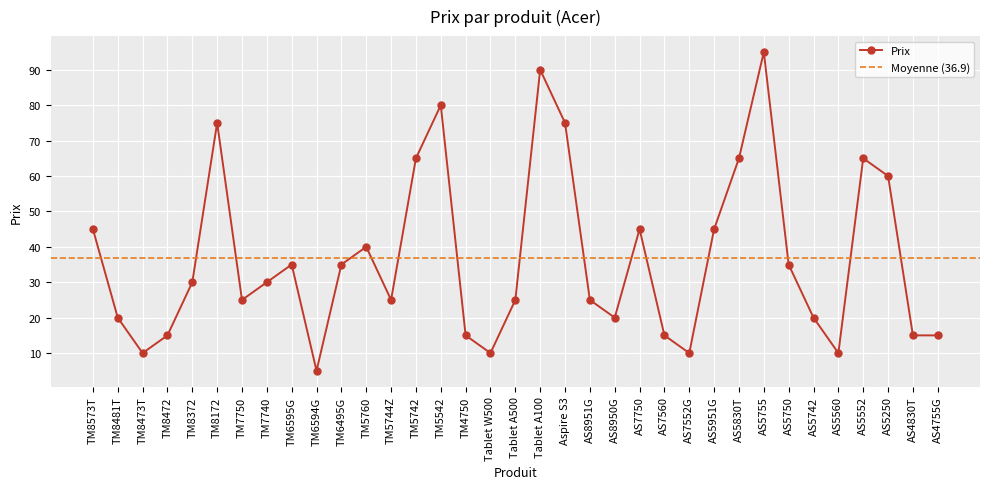

The chart shows a value of 90 at Tablet A100. True or false?

True